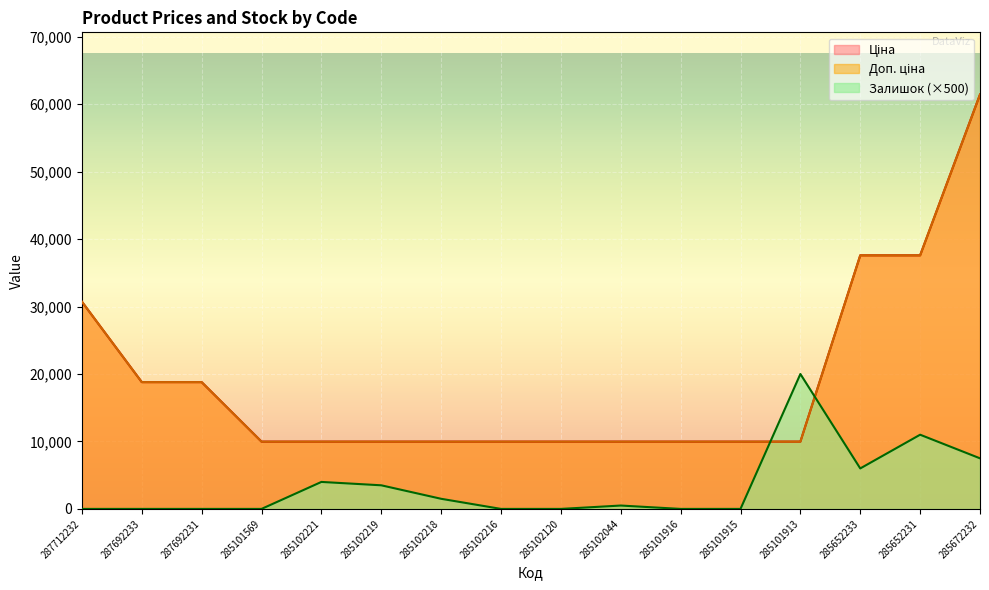

Count the number of categories in the chart.

16